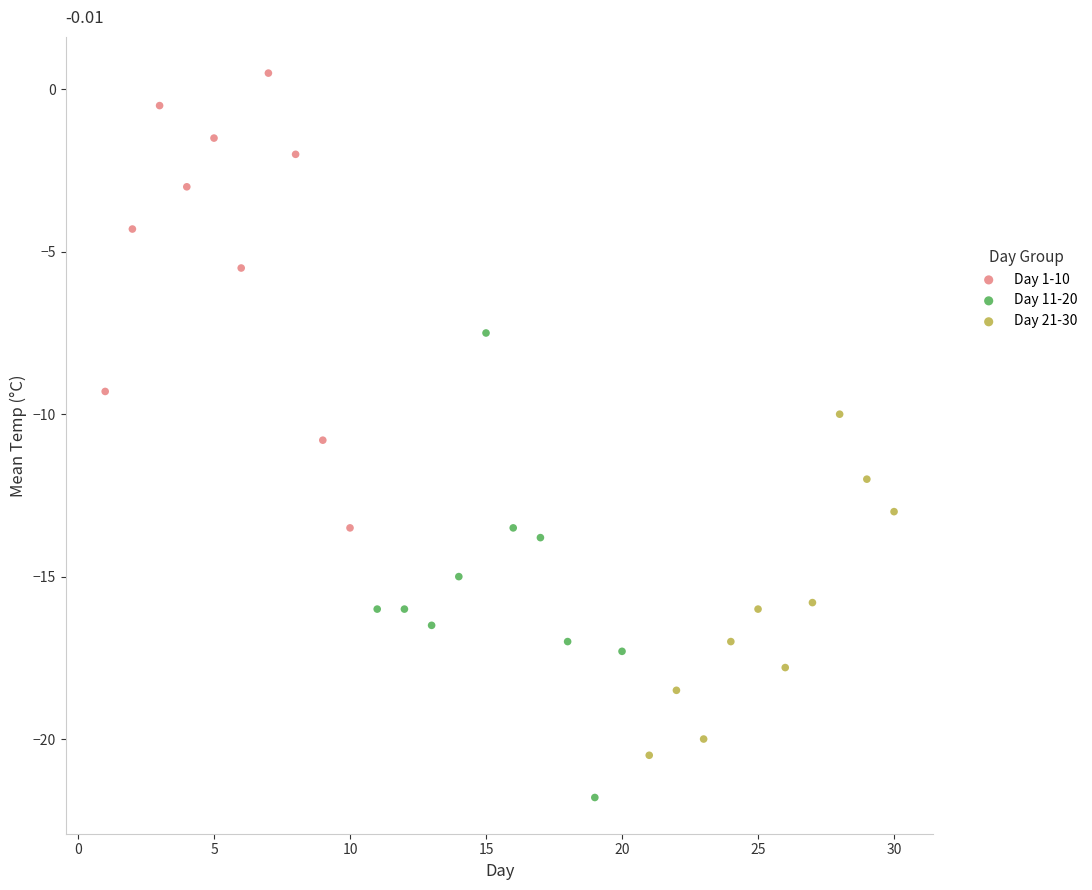

Which series reaches the maximum Y coordinate?

Day 1-10